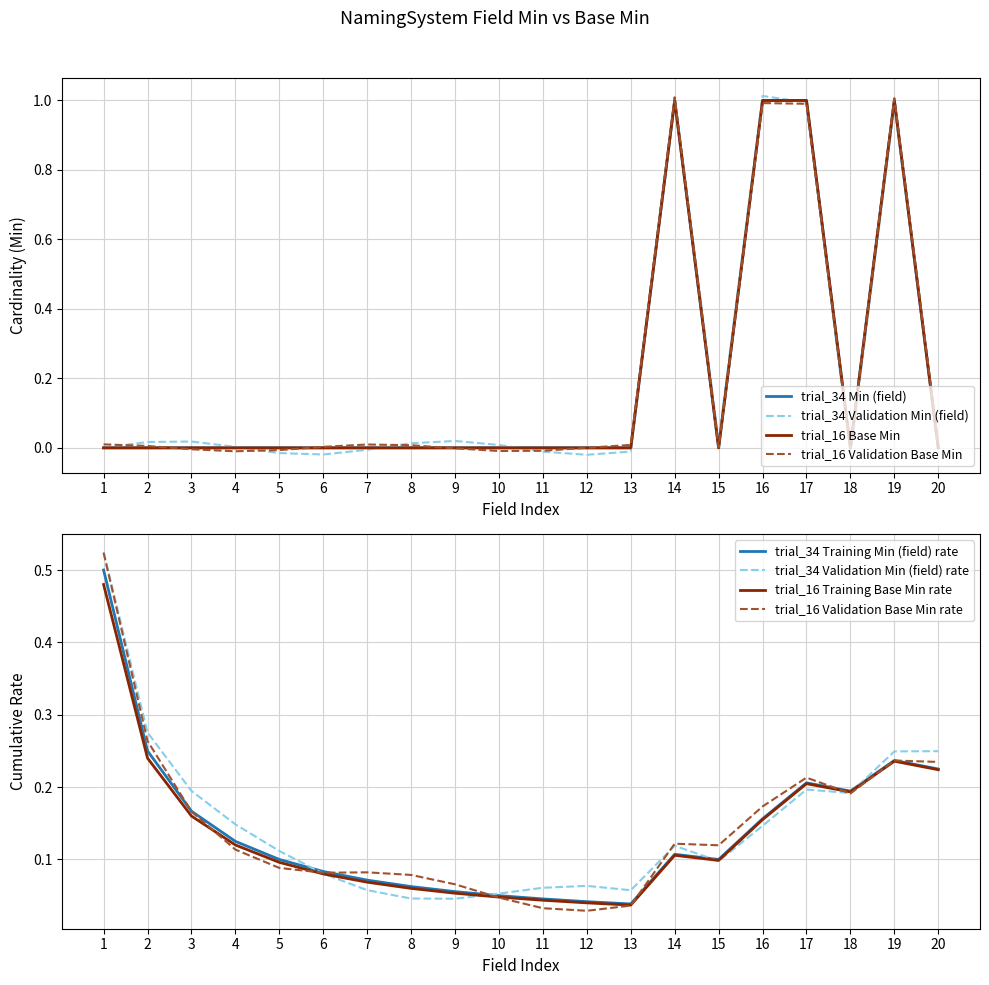

Is it true that trial_34 Validation Min (field) rate equals 0.7 at 1?

False